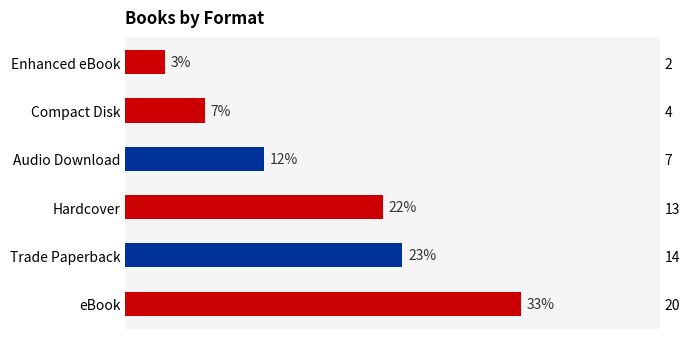

What is the difference between the second highest and minimum values?

20.0